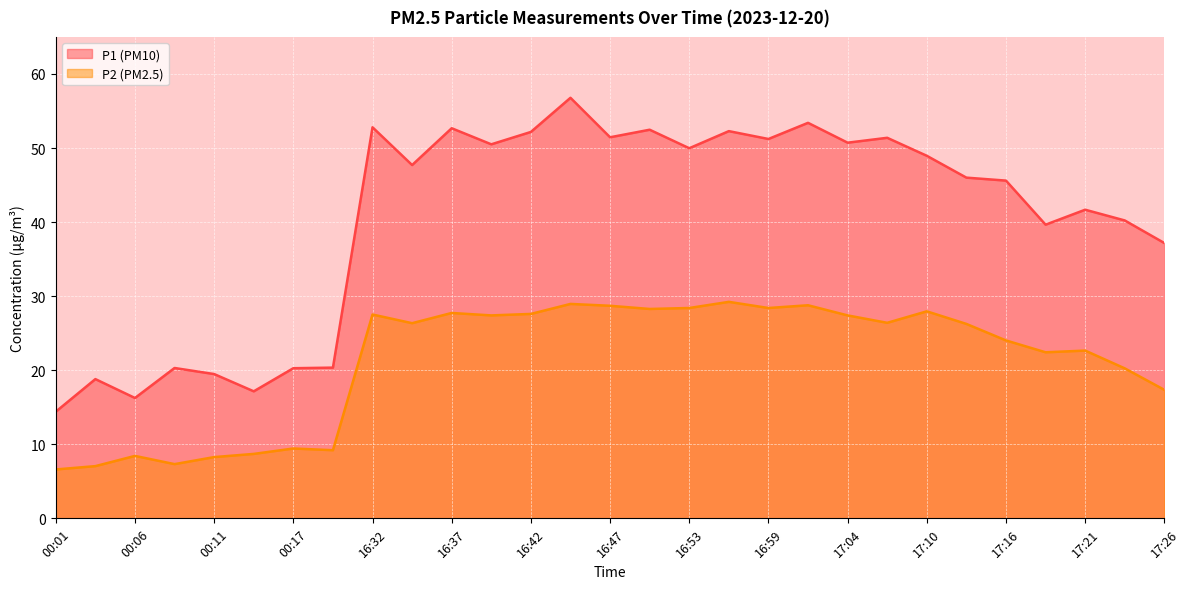

Which series has the widest spread of values?

P1